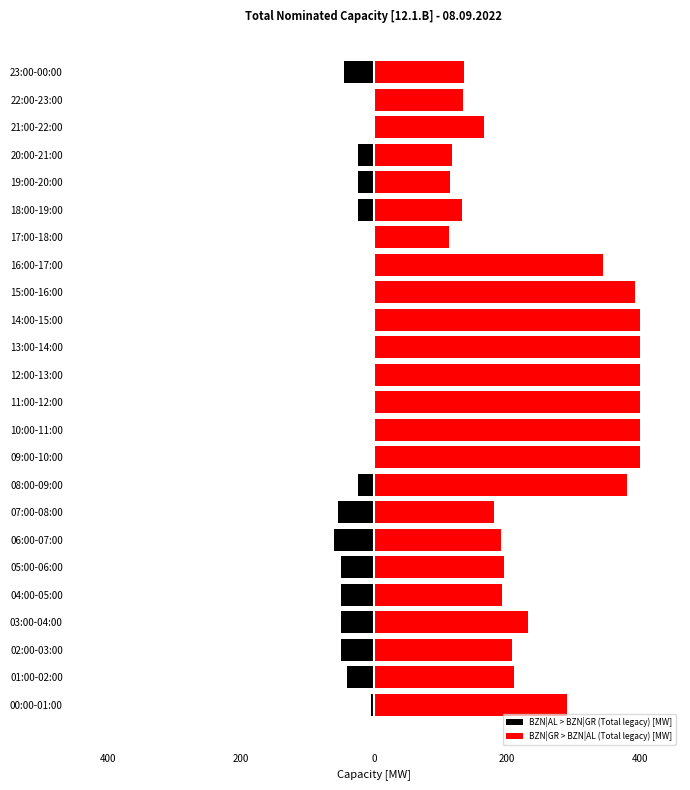

Count the number of categories in the chart.

24